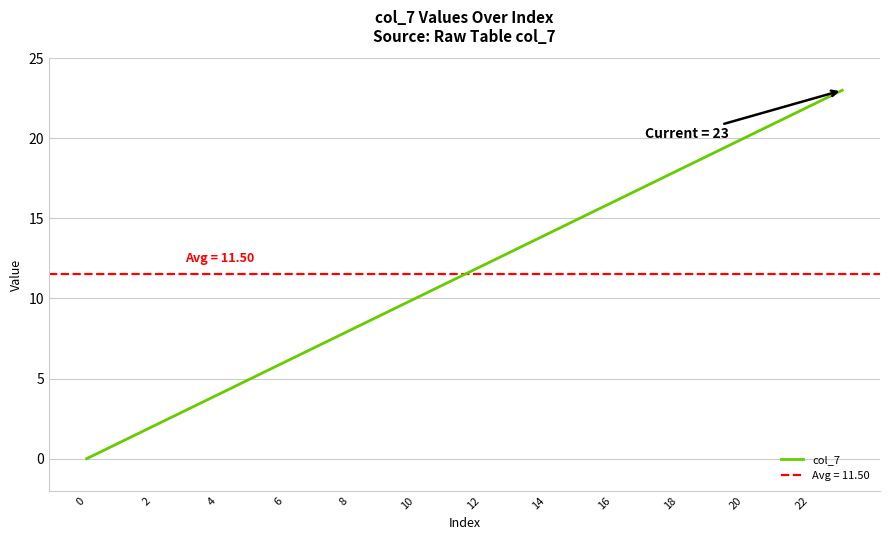

Is it true that col_7 equals 22 at 22?

True